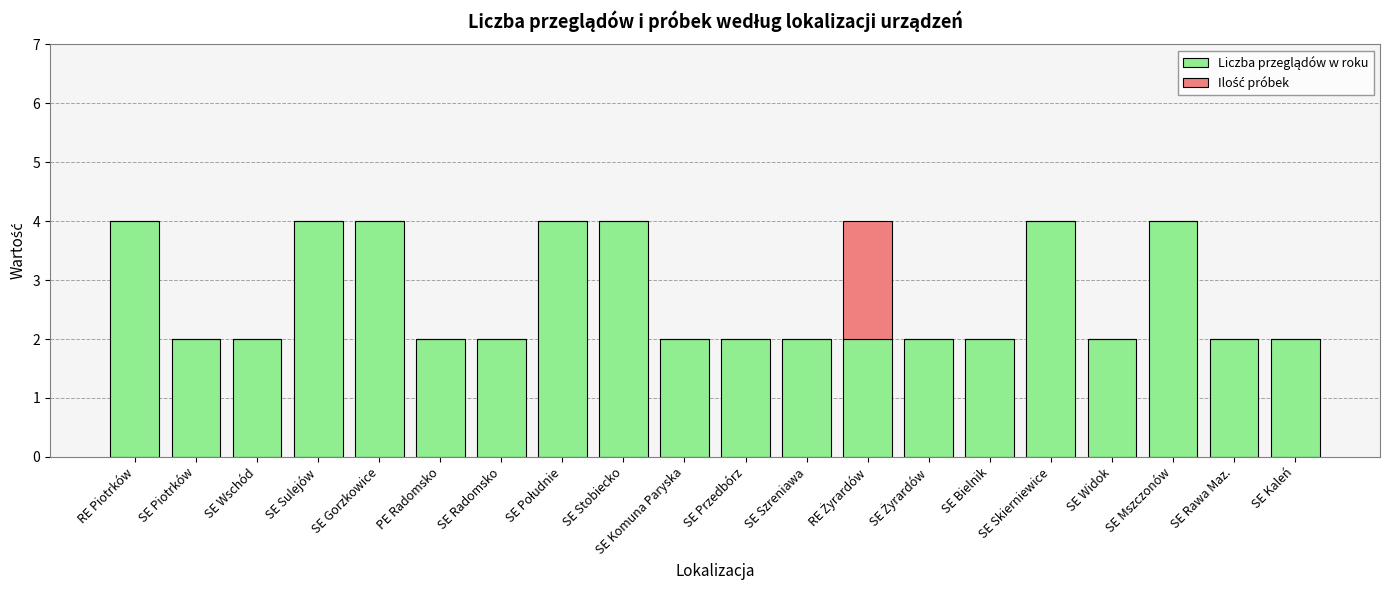

What is the total value across all series at SE Sulejów?

4